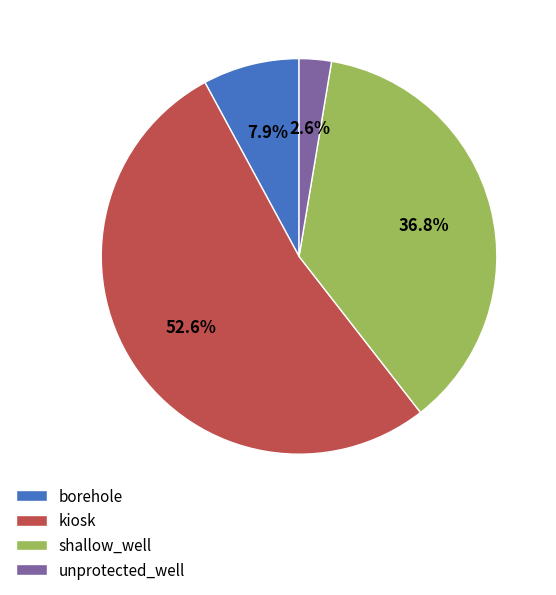

Which category has the smallest portion of the pie?

unprotected_well